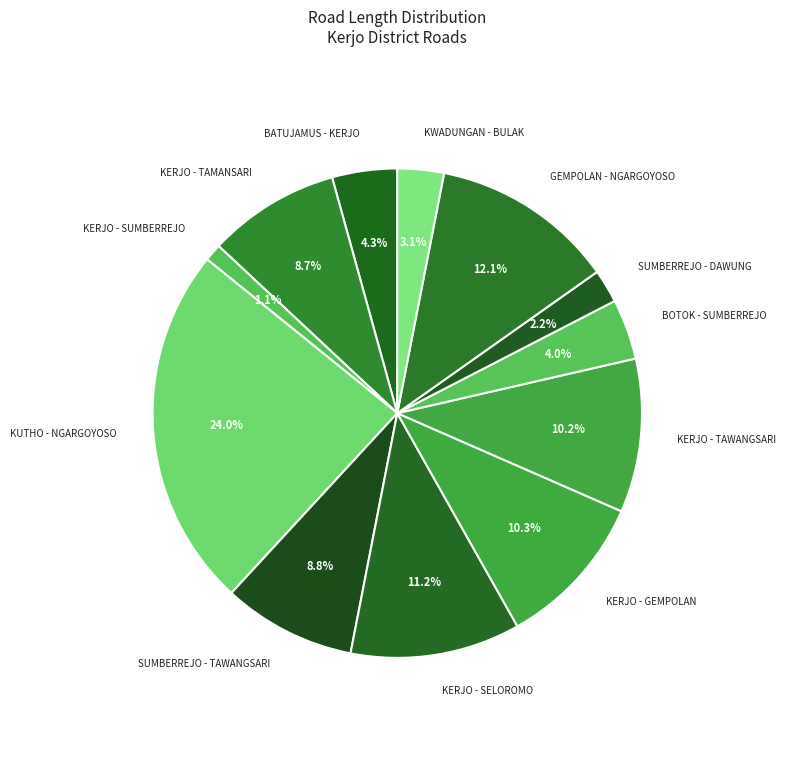

Which slice is the smallest?

KERJO - SUMBERREJO